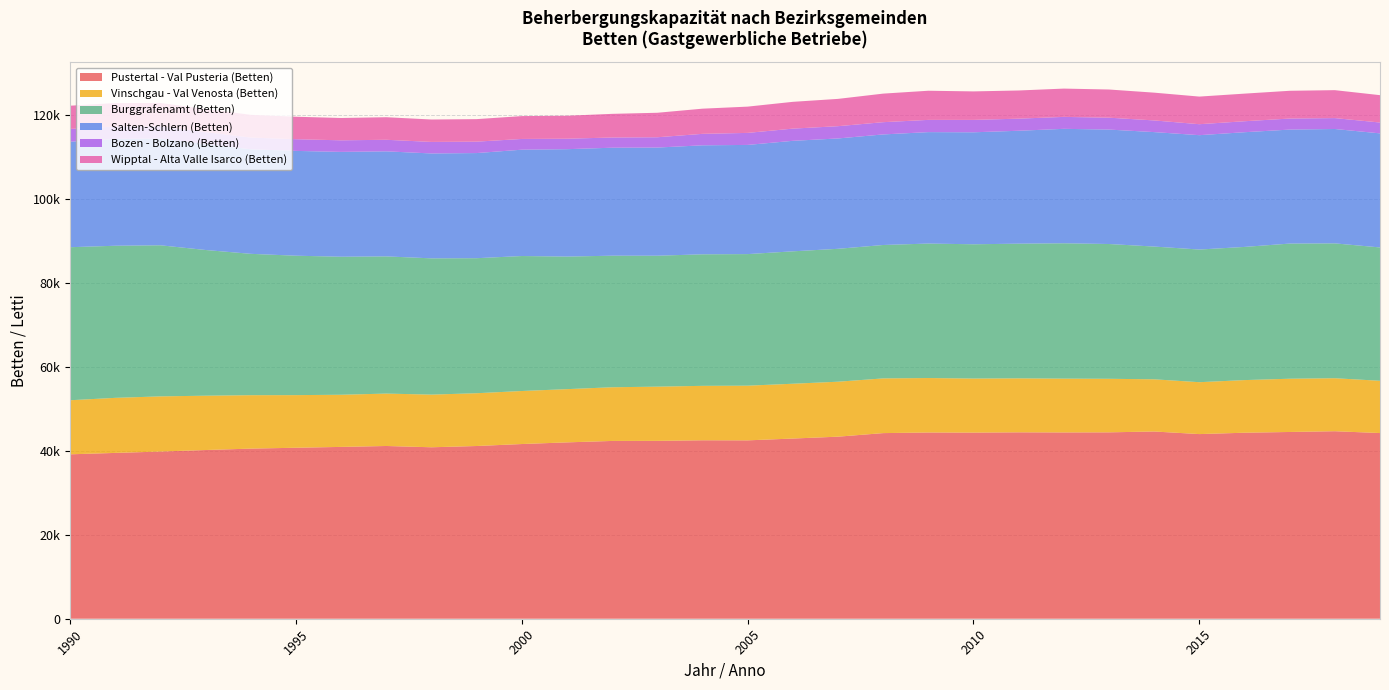

Reading left to right, transcribe all the data shown in this chart.

Pustertal - Val Pusteria (Betten): 39159	39495	39819	40183	40518	40724	40925	41143	40836	41137	41609	42004	42346	42364	42502	42483	42916	43361	44210	44356	44330	44396	44370	44392	44594	43977	44302	44480	44659	44225
Vinschgau - Val Venosta (Betten): 12879	13113	13139	12936	12724	12532	12420	12478	12543	12572	12628	12676	12784	12910	12964	13024	13052	13090	13029	12970	12874	12855	12816	12754	12429	12358	12534	12682	12621	12448
Burggrafenamt (Betten): 36447	36225	35982	34701	33665	33205	32873	32675	32453	32159	32148	31574	31333	31185	31329	31336	31536	31653	31774	32028	31980	32078	32234	32101	31616	31595	31717	32187	32118	31758
Salten-Schlern (Betten): 25125	25441	25424	25238	24906	24960	24967	25020	24981	25037	25325	25577	25717	25759	25957	26002	26317	26281	26331	26541	26669	26890	27256	27254	27260	27236	27319	27148	27240	27165
Bozen - Bolzano (Betten): 3047	2956	2912	2837	2787	2785	2758	2755	2747	2722	2558	2495	2433	2454	2733	2865	2908	2924	2918	2916	2955	2882	2847	2832	2780	2615	2616	2632	2598	2586
Wipptal - Alta Valle Isarco (Betten): 5531	5587	5557	5517	5410	5355	5315	5373	5339	5363	5446	5471	5633	5832	5995	6258	6380	6502	6802	6940	6786	6711	6739	6712	6616	6577	6574	6611	6654	6516